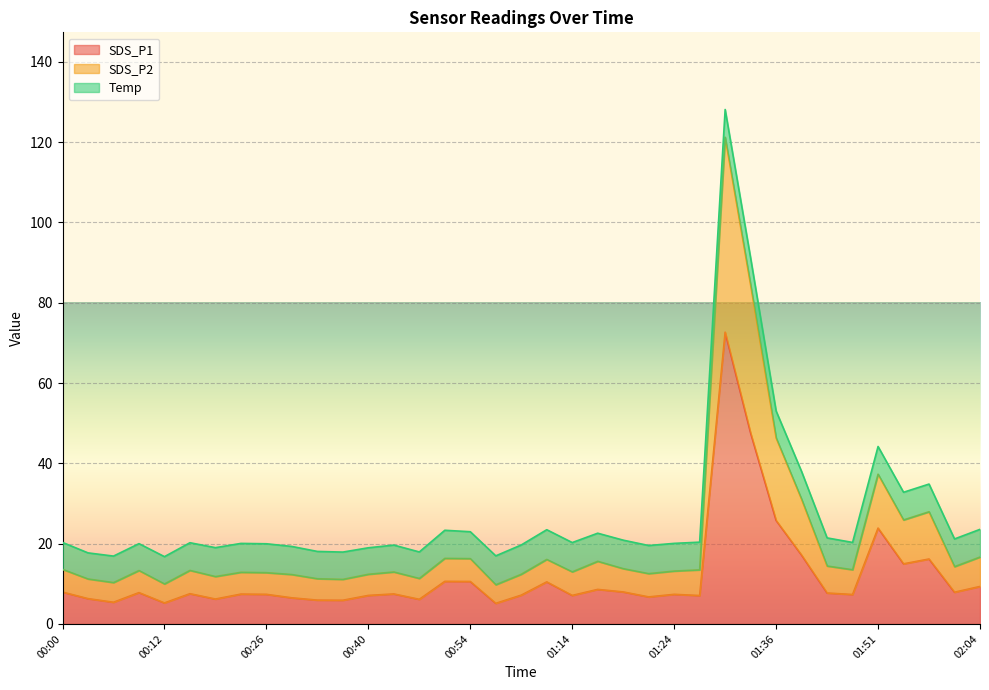

How many values in the SDS_P2 series are below 13?

16